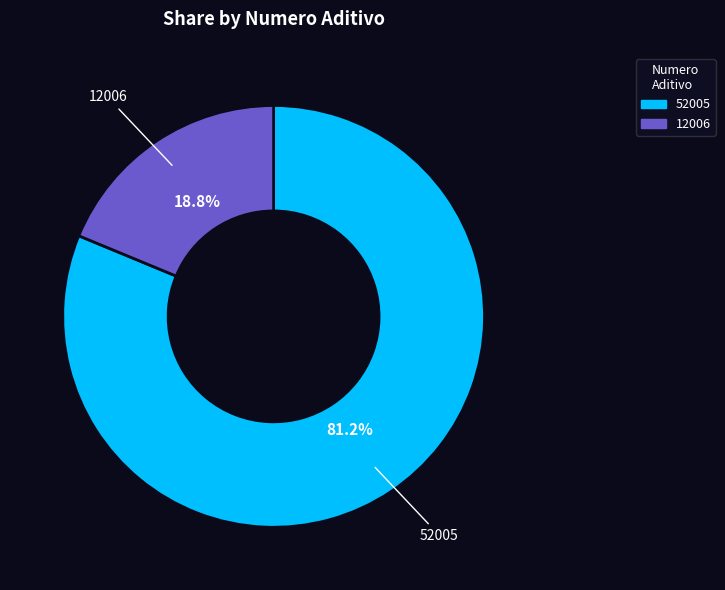

True or false: 52005 accounts for 72% of the total.

False